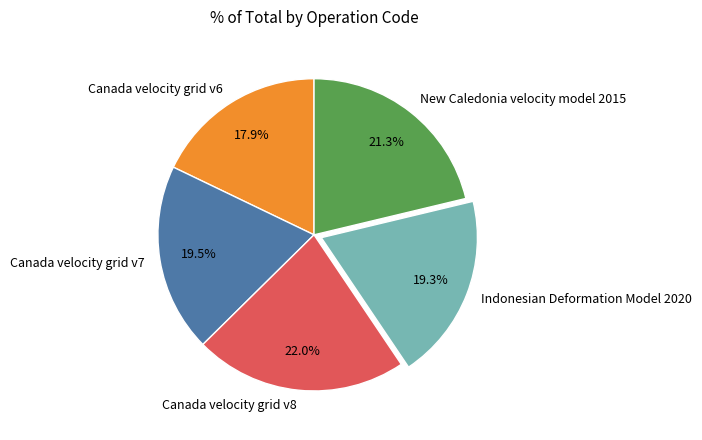

How many slices are in this pie chart?

5